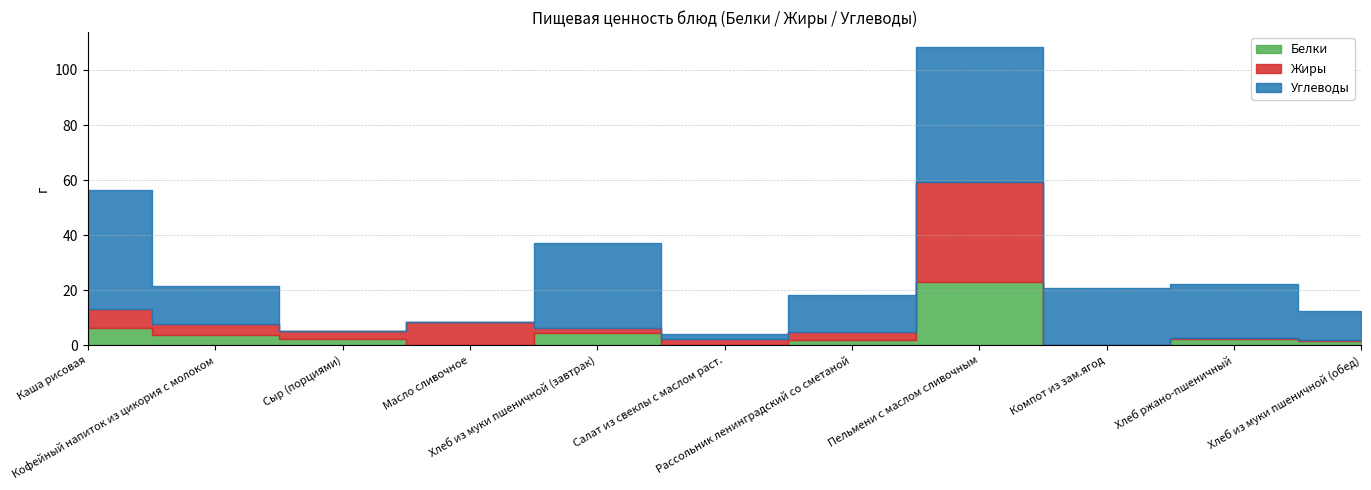

At which label does Жиры reach its peak?

Пельмени с маслом сливочным